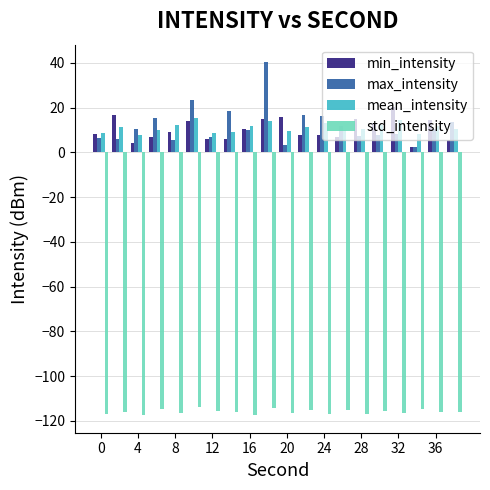

What is the smallest value displayed?

-117.4